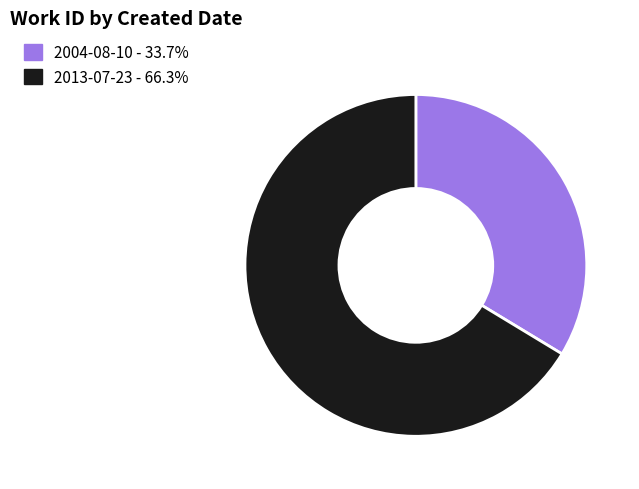

What is the majority slice?

2013-07-23